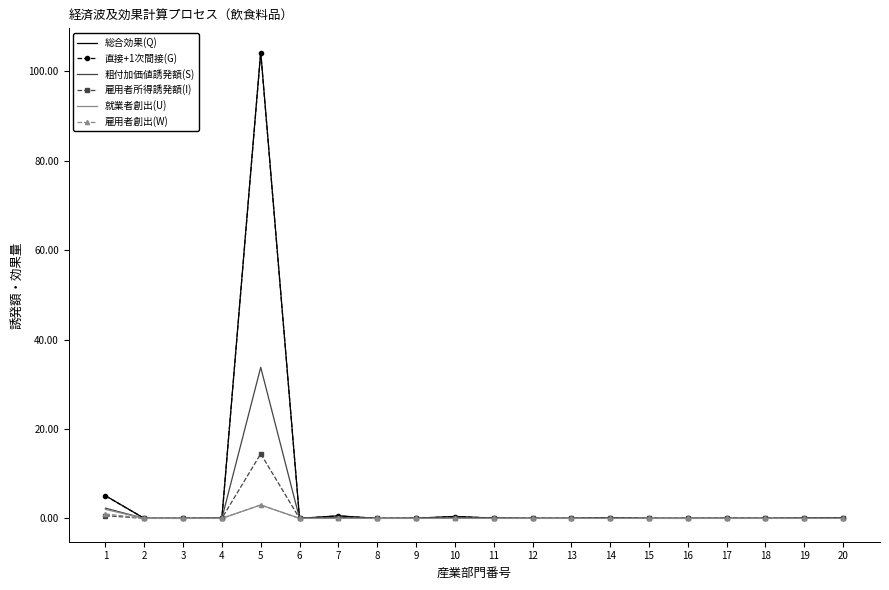

Which category has the highest value across all series?

5